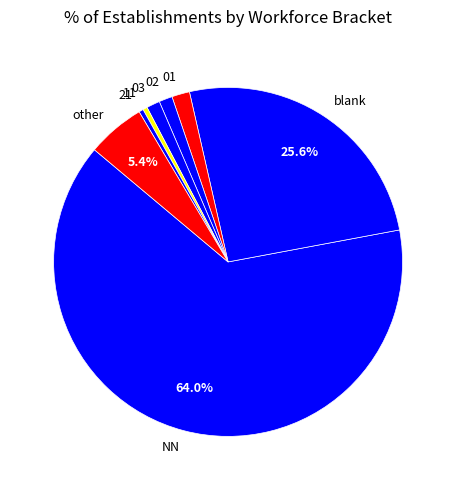

Is it true that NN is 12% of the pie?

False